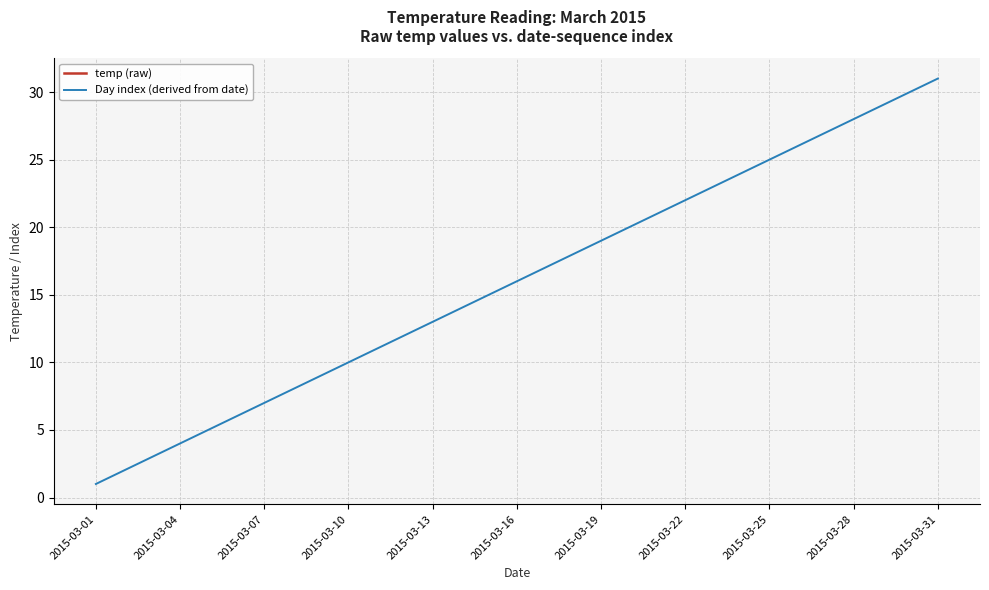

True or false: temp (raw) and Day index (derived from date) intersect in this chart.

False